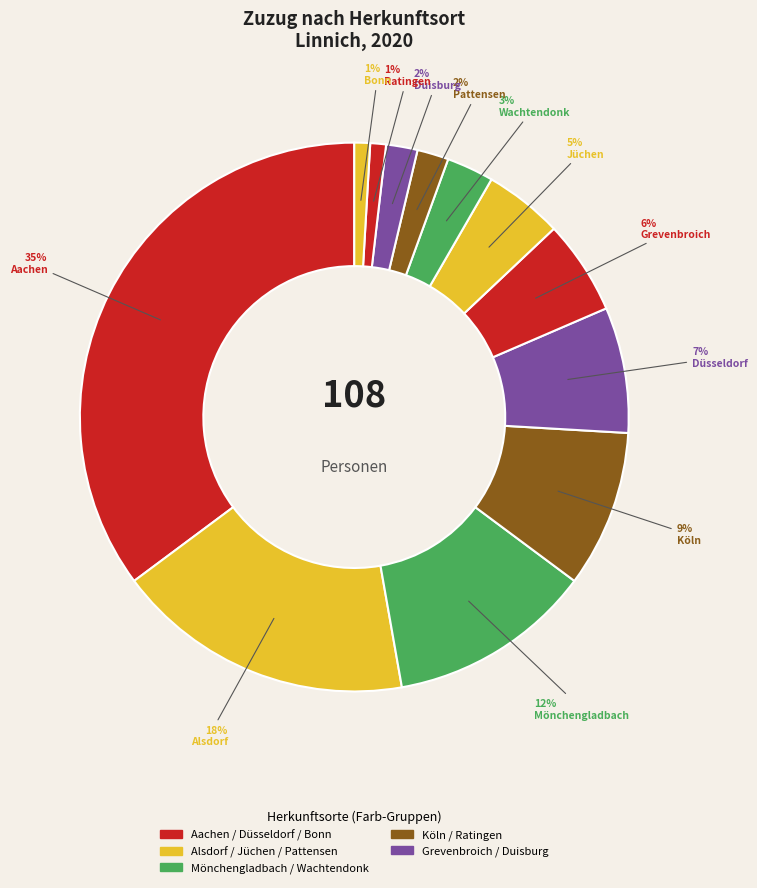

To the nearest percent, what is the average slice percentage?

8%